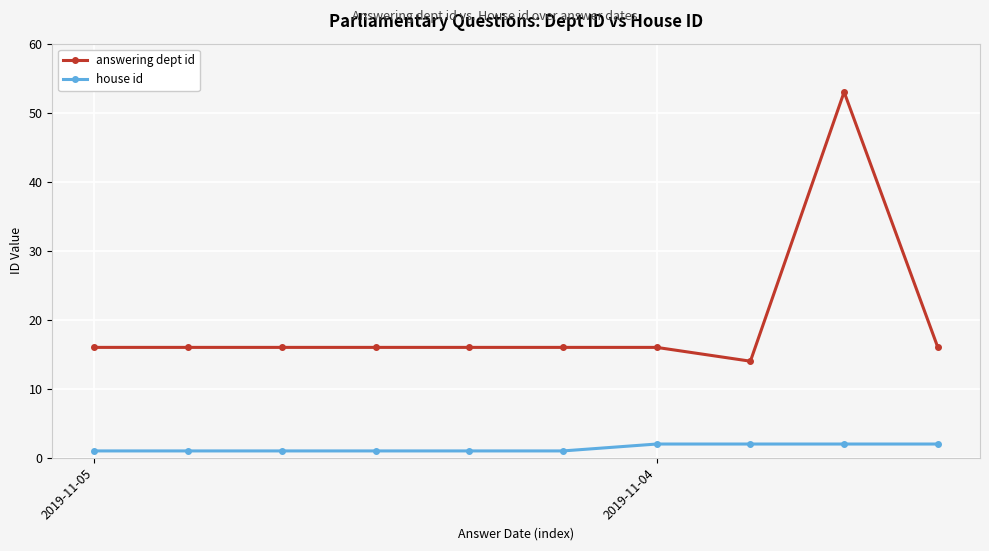

Which series has the largest range (max minus min)?

answering dept id